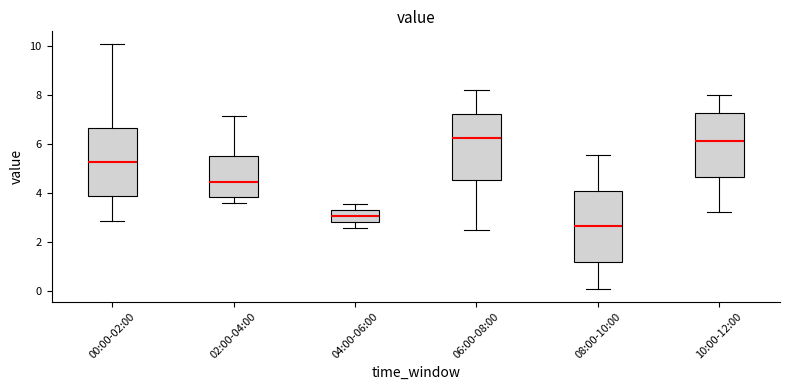

Which box has the lowest median line?

08:00-10:00